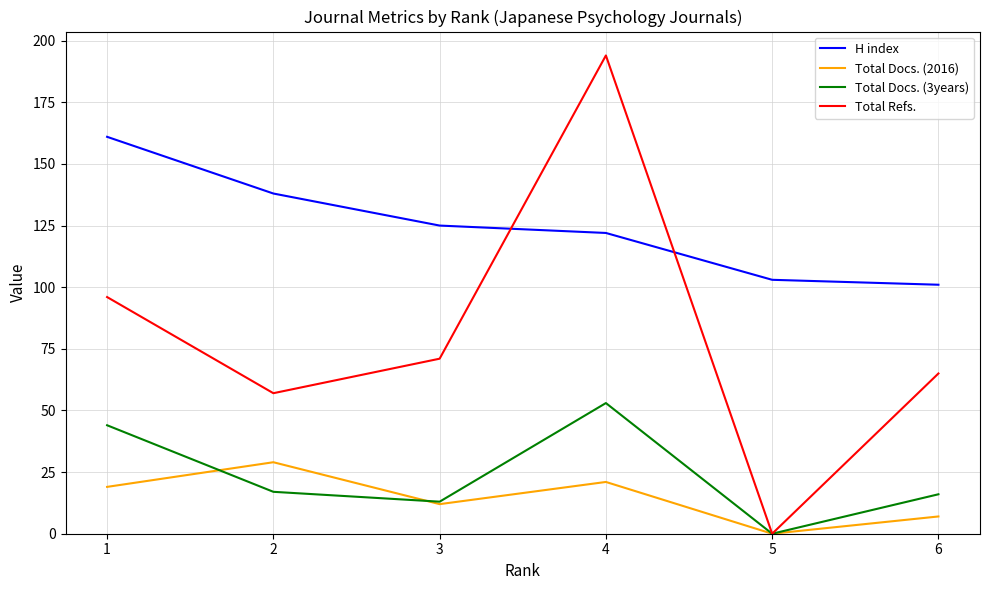

True or false: Total Refs. and H index cross at least once.

True